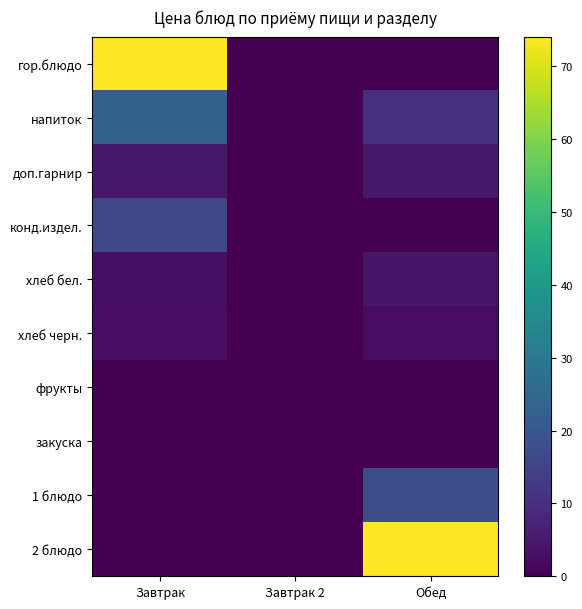

Reading left to right, extract all data points from this chart.

гор.блюдо: Завтрак=74.1	Завтрак 2=0.0	Обед=0.0
напиток: Завтрак=23.1	Завтрак 2=0.0	Обед=10.1
доп.гарнир: Завтрак=4.7	Завтрак 2=0.0	Обед=4.7
конд.издел.: Завтрак=15.6	Завтрак 2=0.0	Обед=0.0
хлеб бел.: Завтрак=3.0	Завтрак 2=0.0	Обед=4.5
хлеб черн.: Завтрак=2.4	Завтрак 2=0.0	Обед=2.4
фрукты: Завтрак=0.0	Завтрак 2=0.0	Обед=0.0
закуска: Завтрак=0.0	Завтрак 2=0.0	Обед=0.0
1 блюдо: Завтрак=0.0	Завтрак 2=0.0	Обед=17.4
2 блюдо: Завтрак=0.0	Завтрак 2=0.0	Обед=74.1